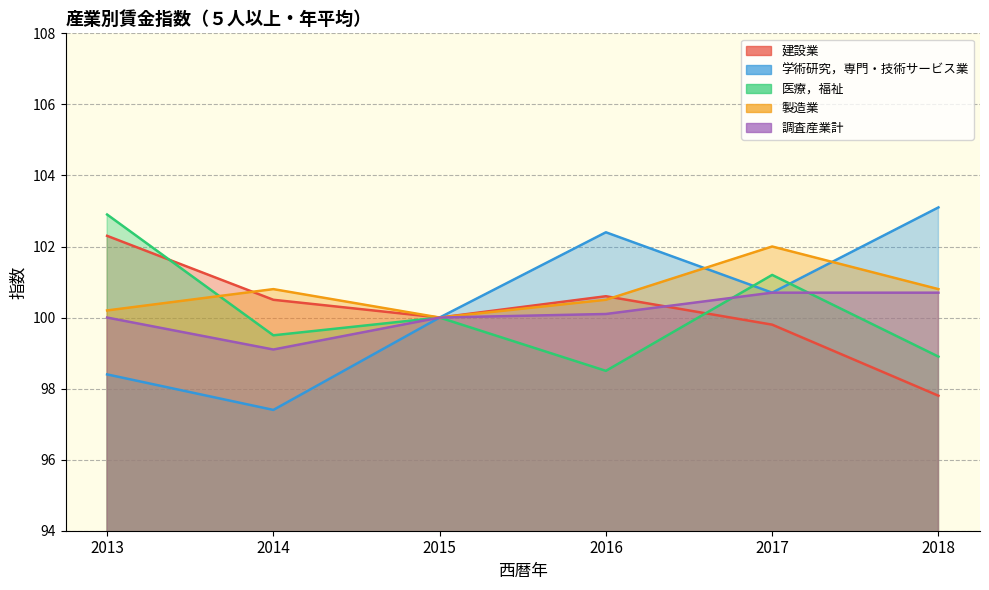

Which category has the lowest value in the 製造業 series?

2015